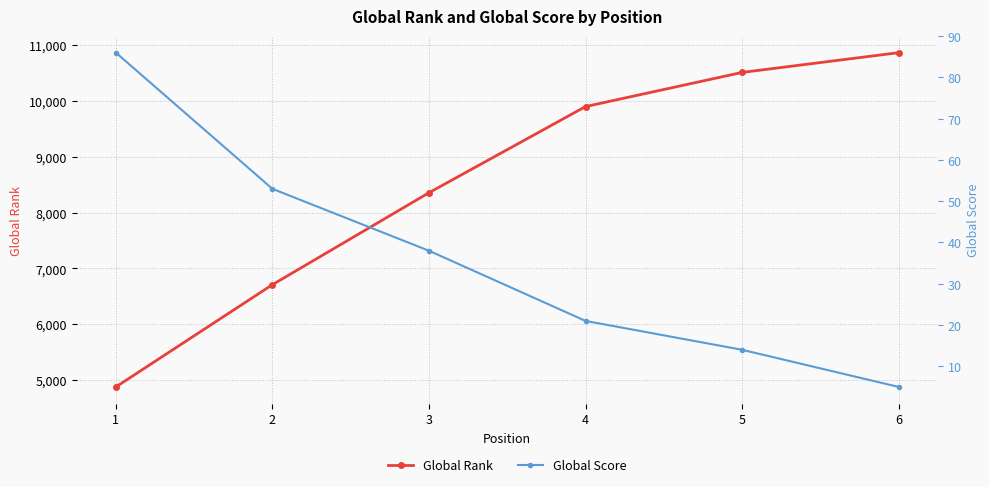

Which has a higher value, 6 or 5?

6